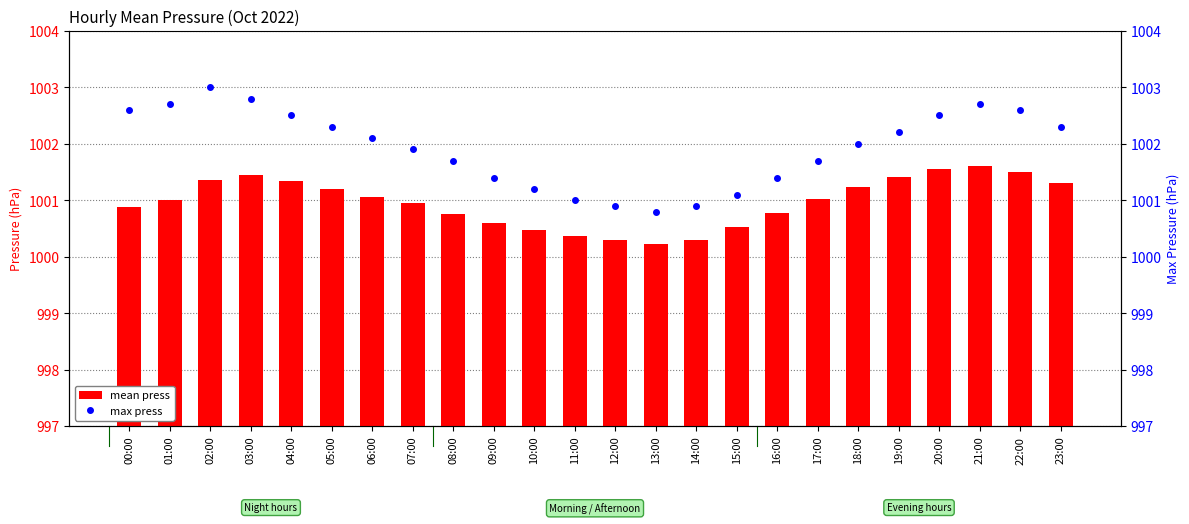

Which has a higher value, 05:00 or 09:00?

05:00